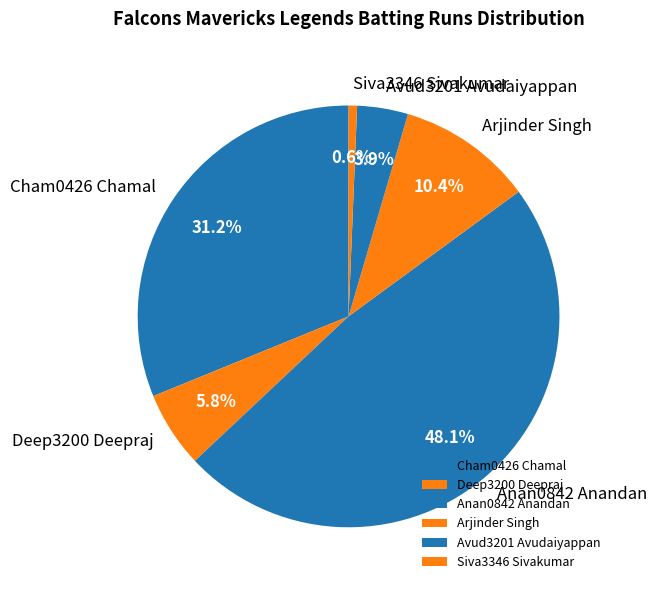

What is the largest slice in the pie chart?

Anan0842 Anandan